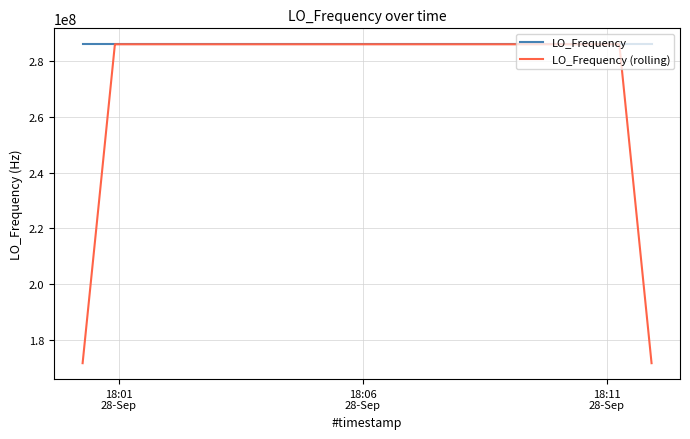

What are all the series names shown in the legend?

LO_Frequency, LO_Frequency (rolling)